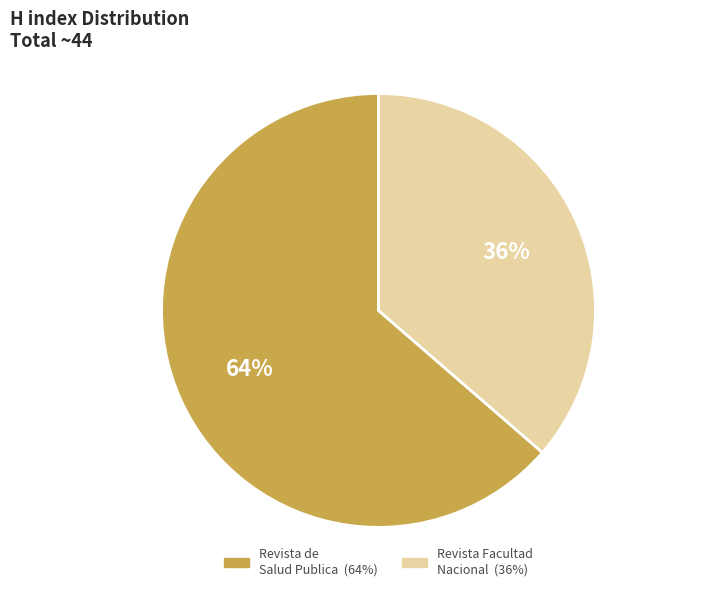

Is there any slice that represents more than half of the pie?

Yes